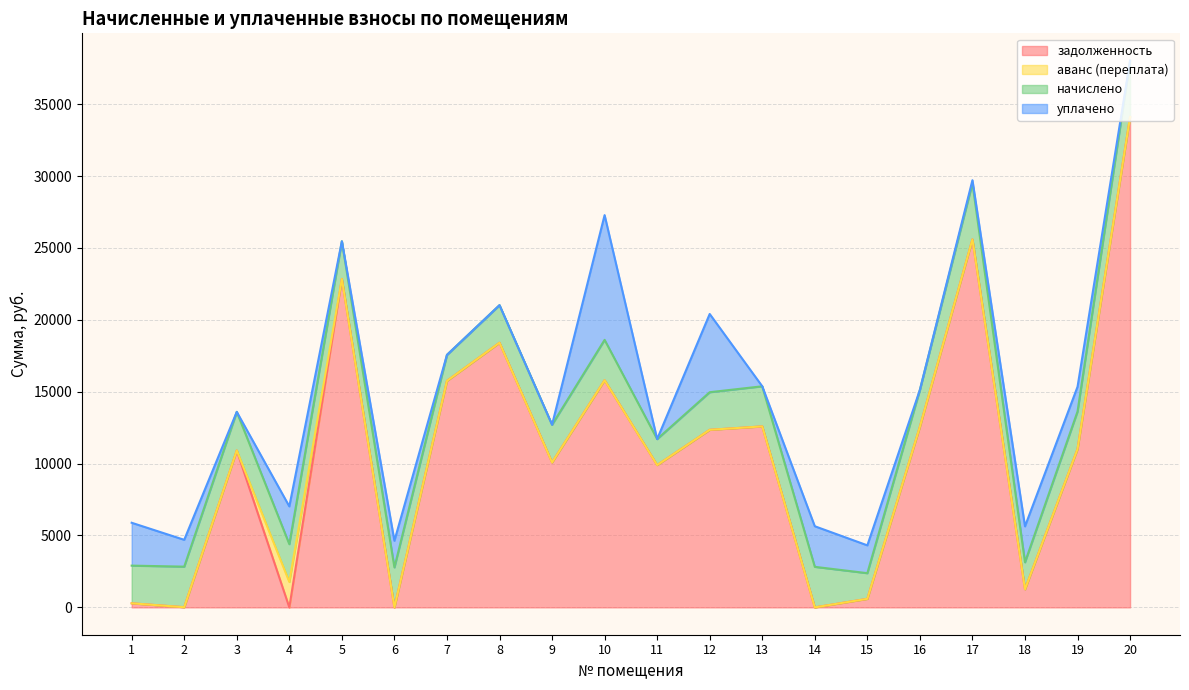

What are all the series names shown in the legend?

задолженность, аванс (переплата), начислено, уплачено